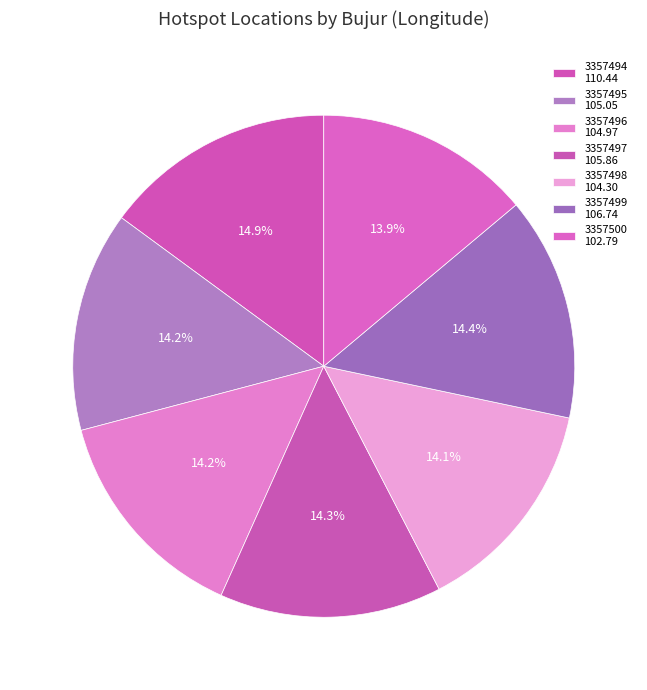

Is 3357495 the majority of the pie?

No